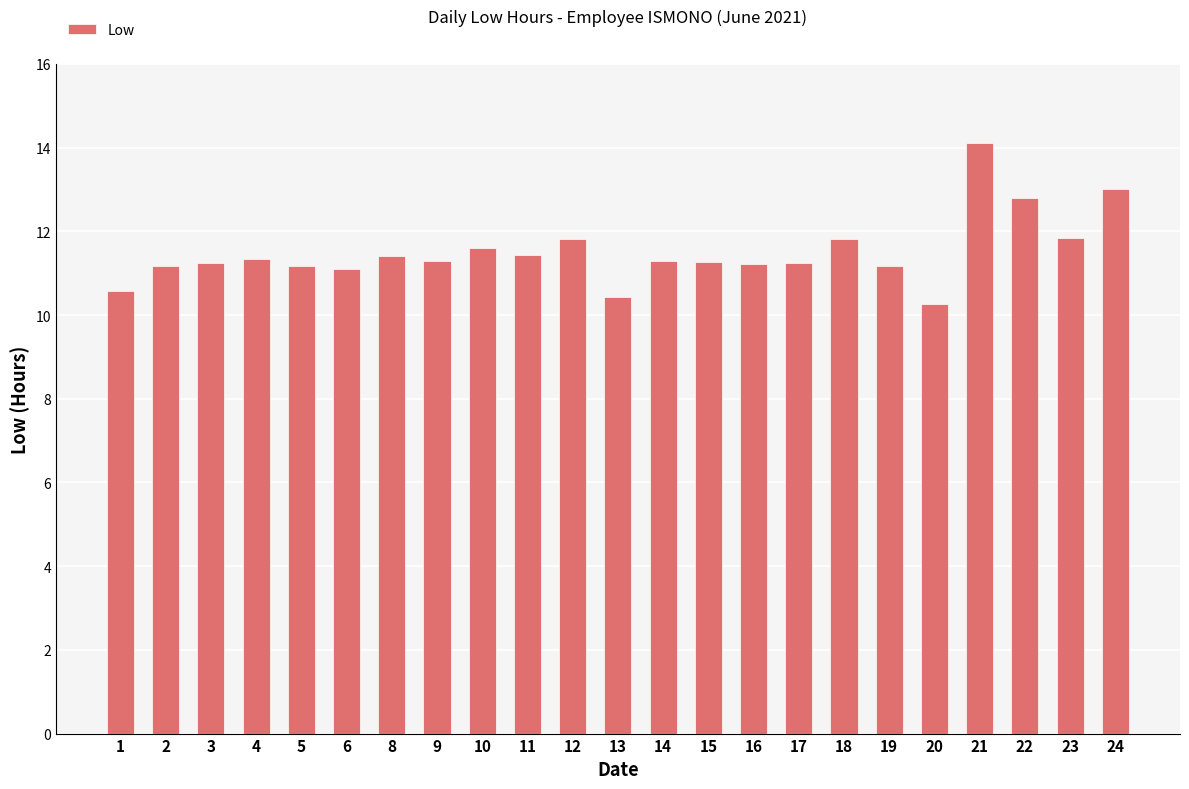

How many series are shown in this chart?

1